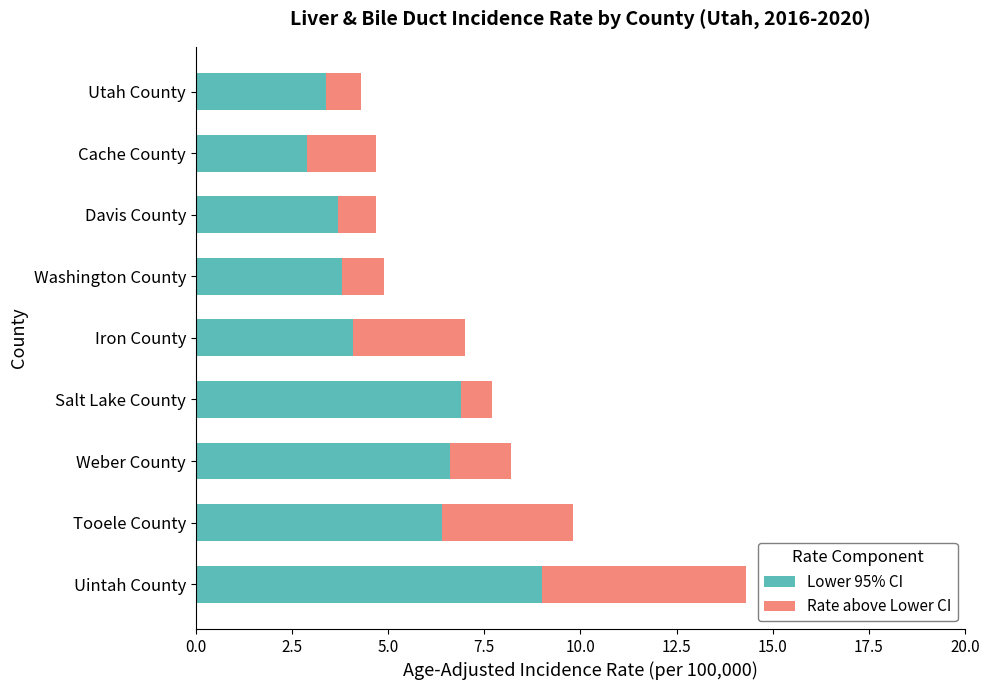

Is it true that Lower 95% CI equals 3.2 at Uintah County?

False